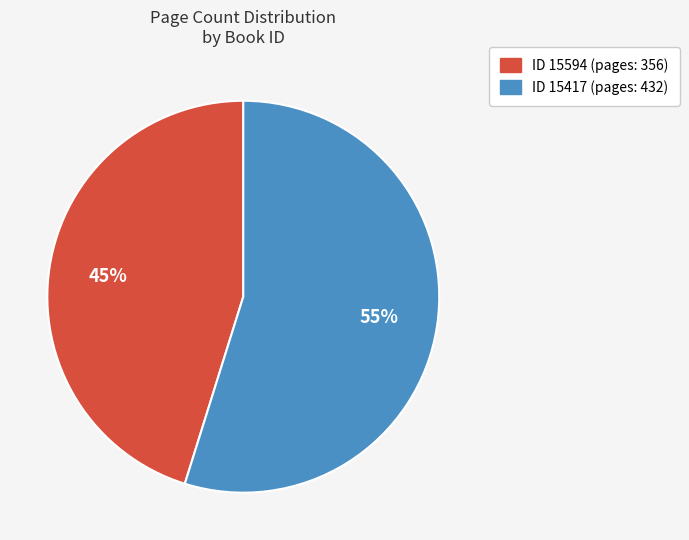

To the nearest percent, what is the average slice percentage?

50%